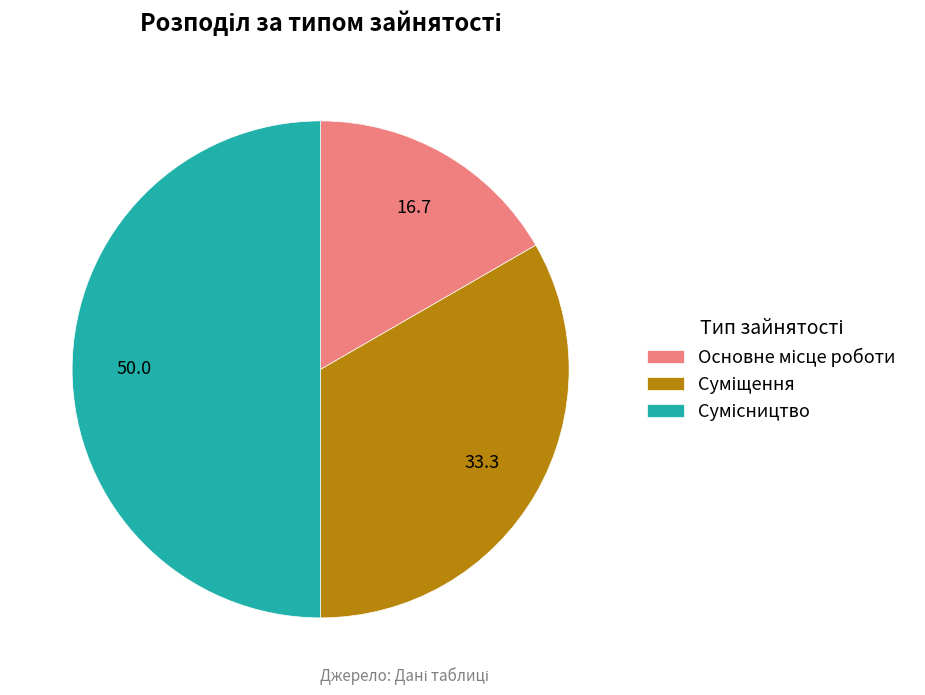

How many slices are in this pie chart?

3